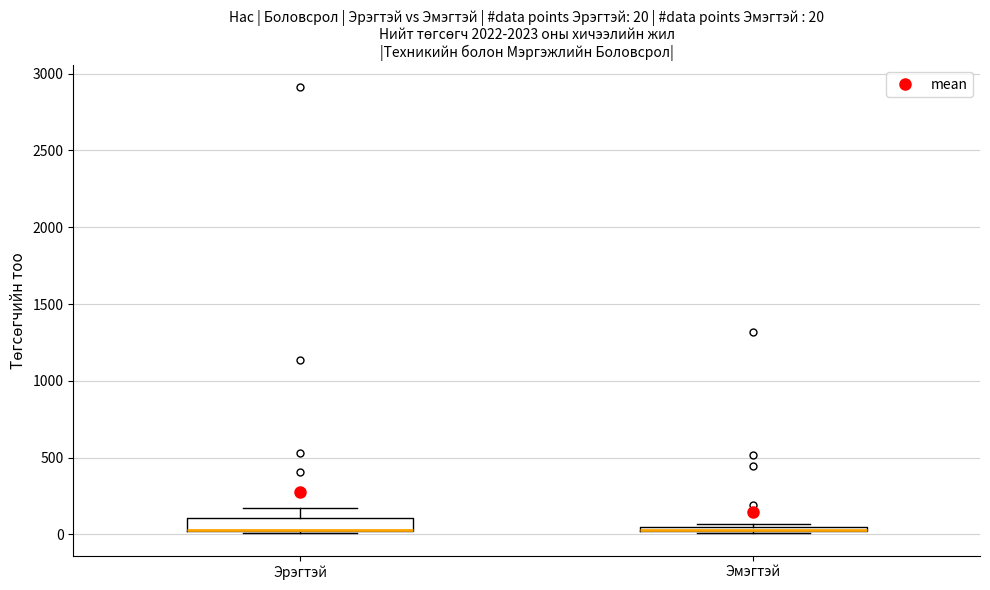

Which box is the tallest, from its lower edge to its upper edge?

Эрэгтэй